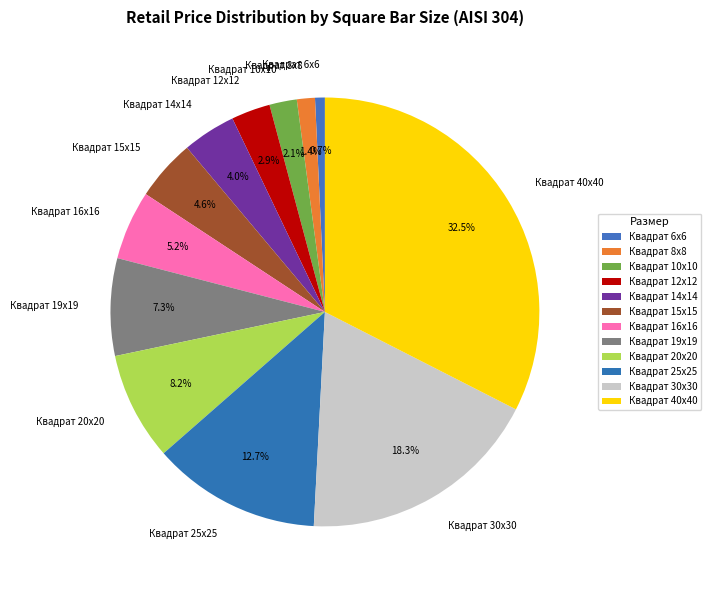

To the nearest percent, what portion does Квадрат 25х25 represent?

13%